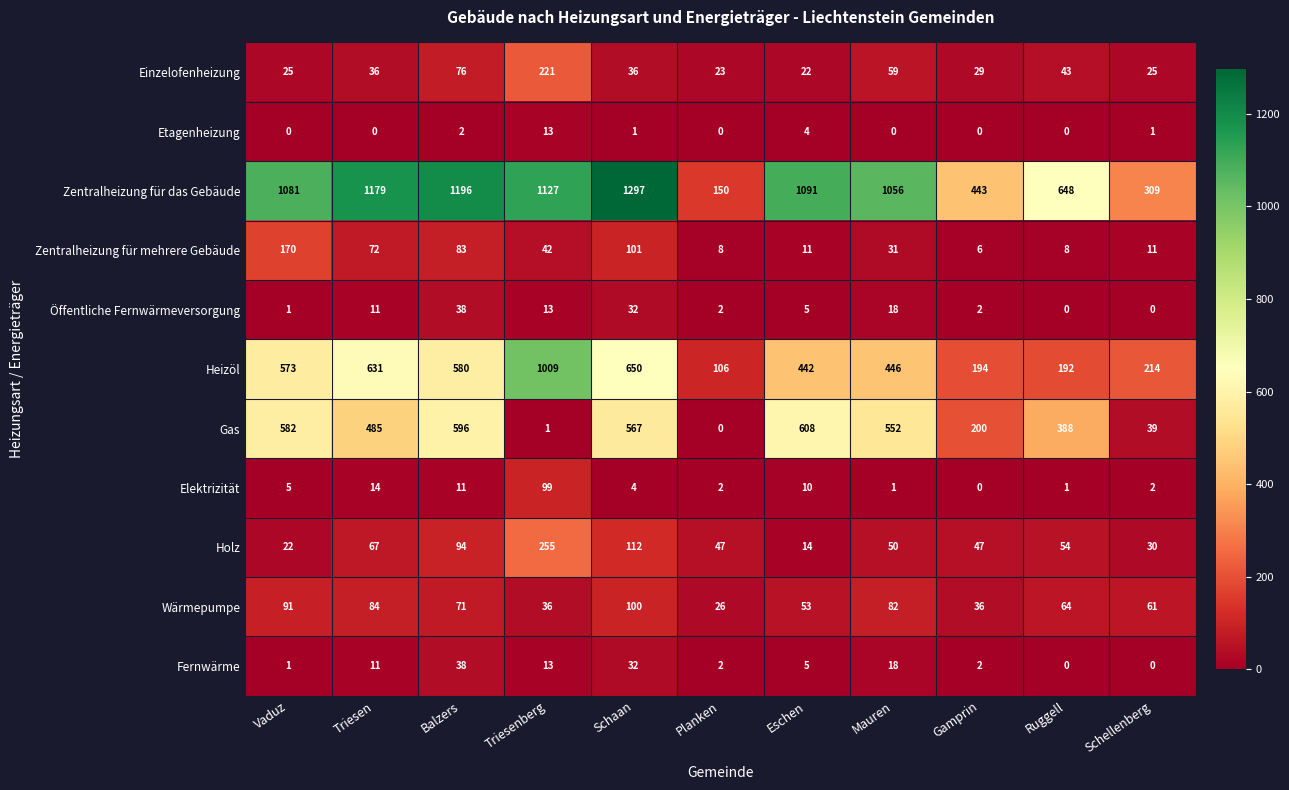

The value of Zentralheizung für mehrere Gebäude at Schellenberg is 19. True or false?

False